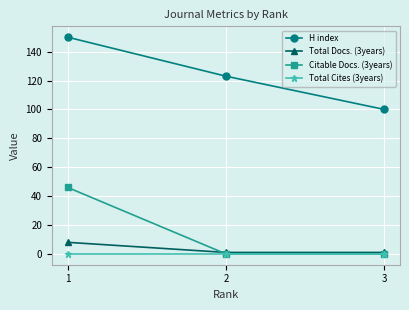

Between 2 and 3, which series saw the biggest shift?

H index